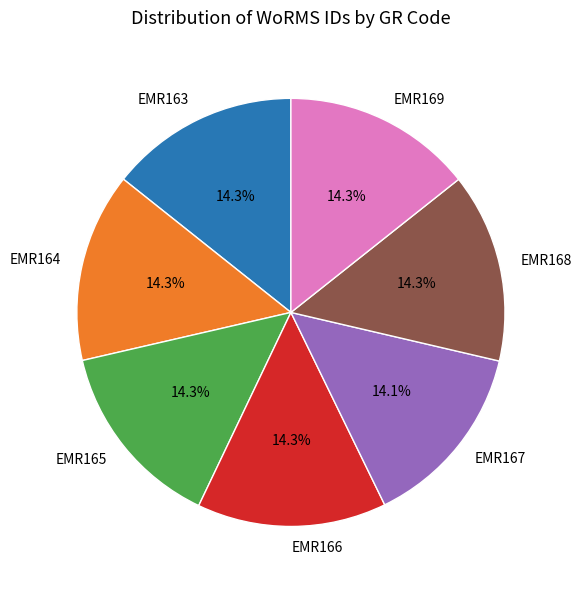

Count the number of slices in the pie.

7